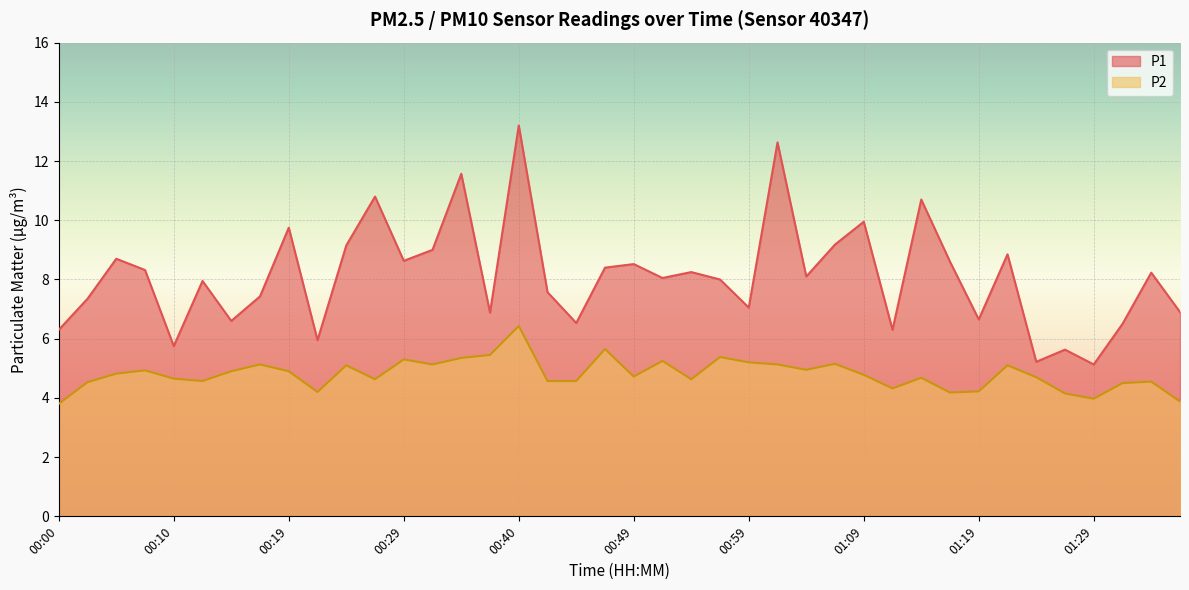

What is the sum of all P1 values?

324.3